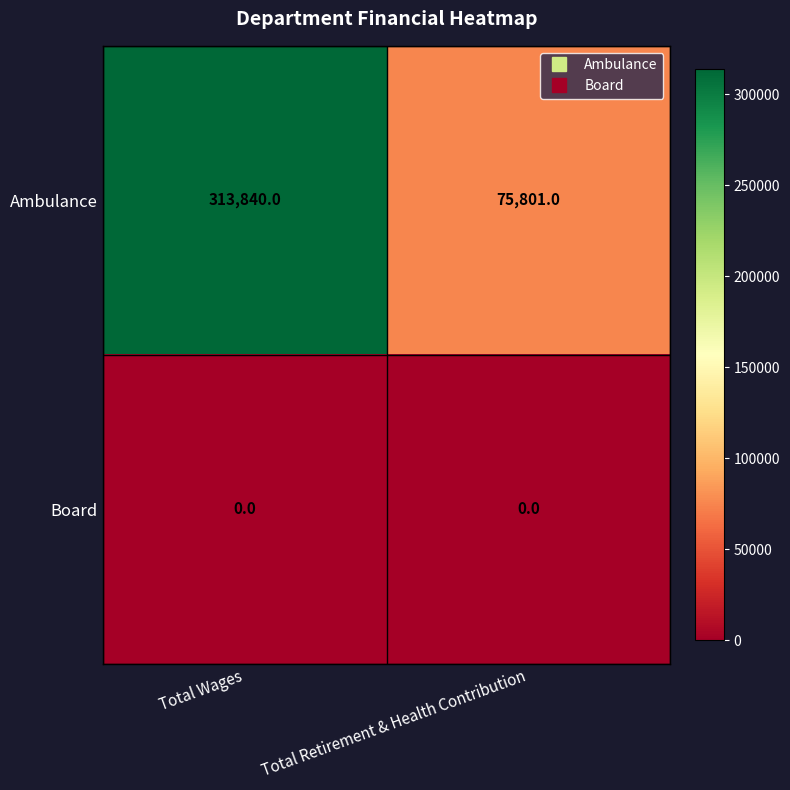

What is the maximum value shown in the chart?

313840